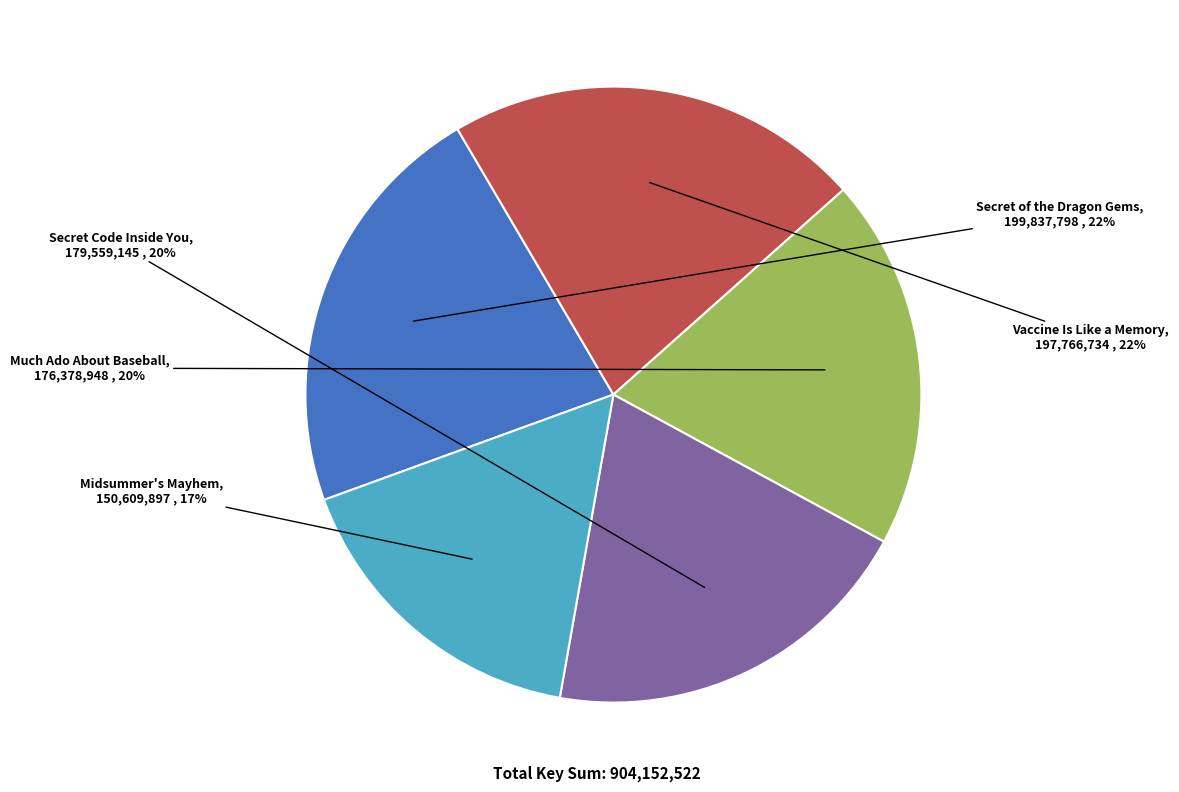

What is the smallest slice in the pie chart?

Midsummer's Mayhem